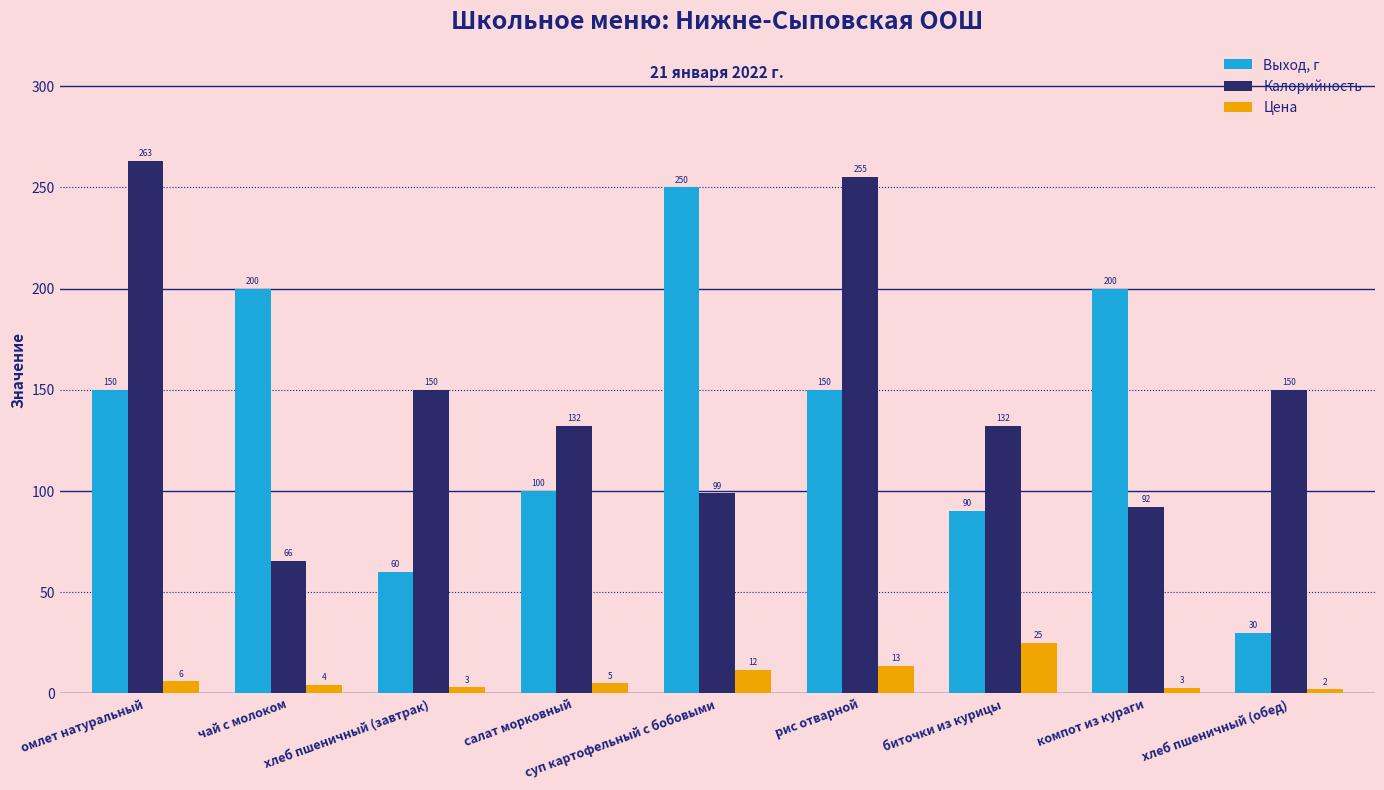

What is the lowest value of the Цена series?

2.0